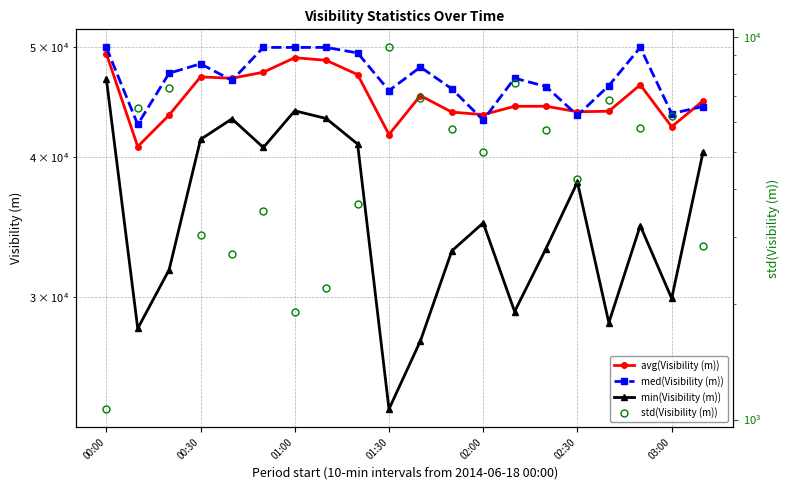

What is the value of the min(Visibility (m)) point at the 16th from the left?

37968